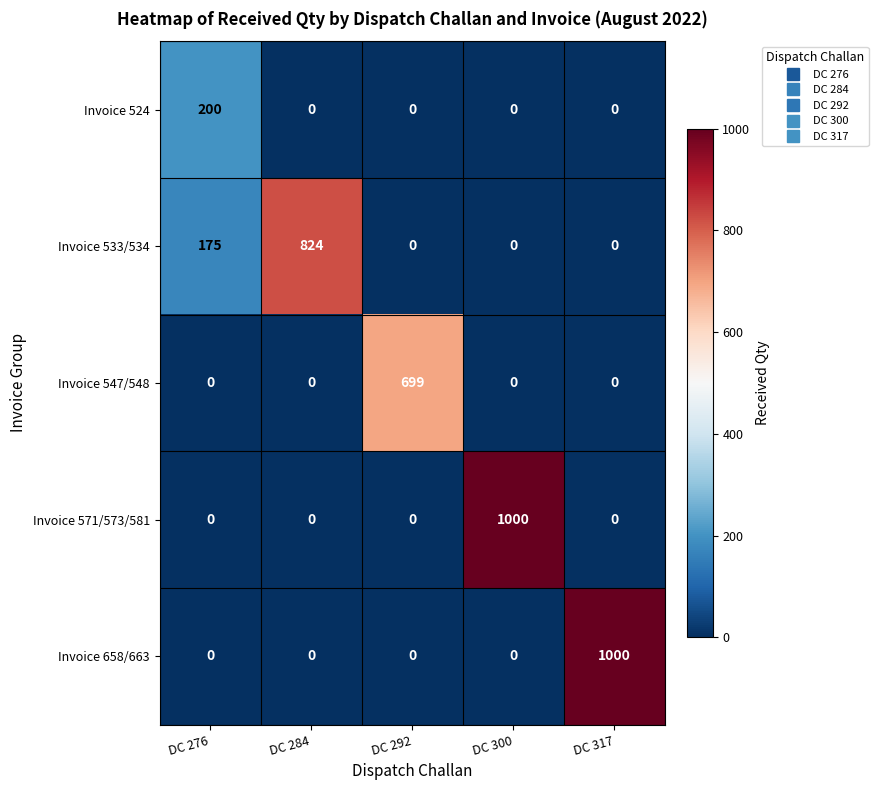

Is the value of Invoice 547/548 at DC 292 greater than the value of Invoice 533/534 at DC 317?

Yes